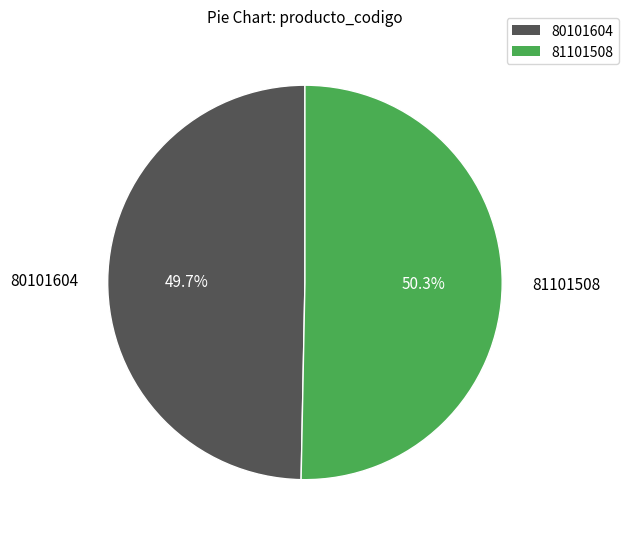

What portion of the pie excludes 81101508?

49.7%